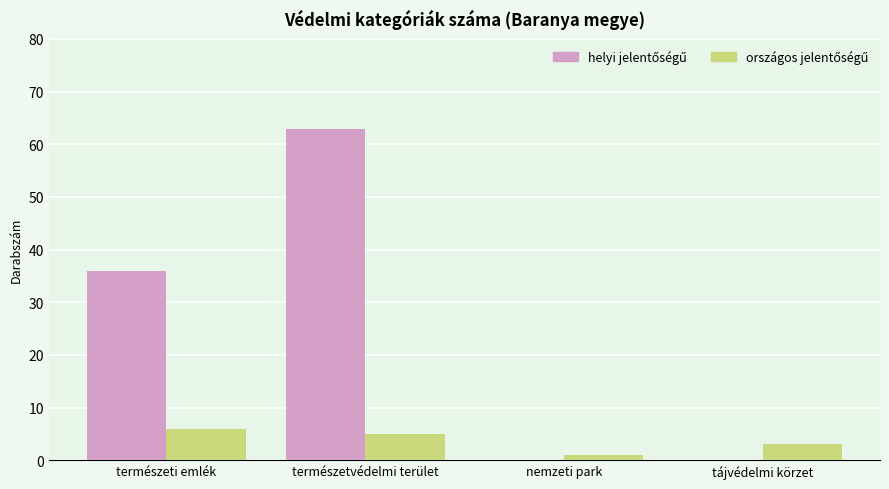

At which category is the sum across all series the highest?

természetvédelmi terület